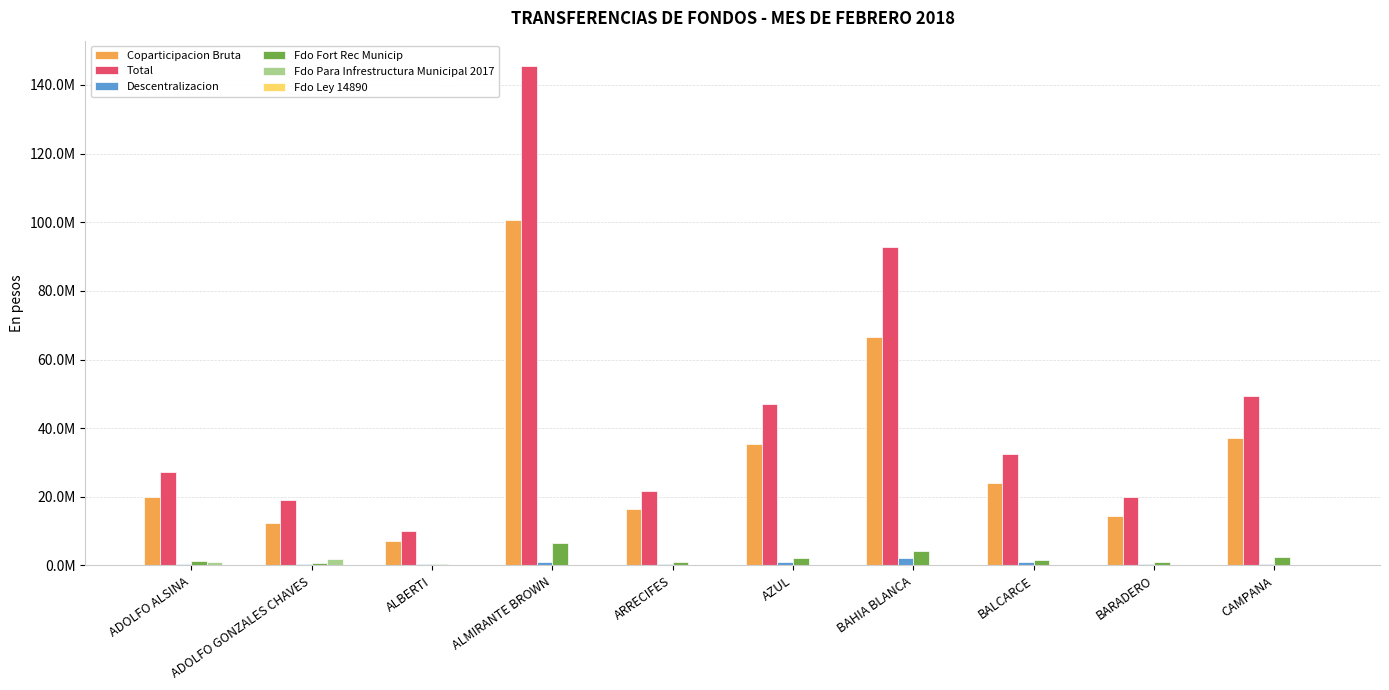

Reading left to right, transcribe all the data shown in this chart.

Coparticipacion Bruta: 19945853.9	12495776.4	7255862.7	100573618.6	16472808.8	35318921.9	66569530.5	24089911.0	14492304.0	37278063.1
Total: 27268026.8	18959881.6	10018438.8	145592949.3	21734054.0	47077425.1	92892357.9	32500478.2	20095715.8	49461545.5
Descentralizacion: 558043.3	469471.7	355631.4	921765.7	429920.0	1029168.5	2083620.5	1049411.2	432951.0	501342.0
Fdo Fort Rec Municip: 1272693.7	797323.4	462978.0	6417344.0	1051087.6	2253609.6	4247630.6	1537115.3	924716.7	2378617.4
Fdo Para Infrestructura Municipal 2017: 1002181.6	1914627.4	0.0	0.0	242480.7	0.0	0.0	0.0	0.0	0.0
Fdo Ley 14890: 2339.4	1639.0	1144.9	122900.0	4202.2	10133.6	37794.1	7762.2	5230.9	18869.4